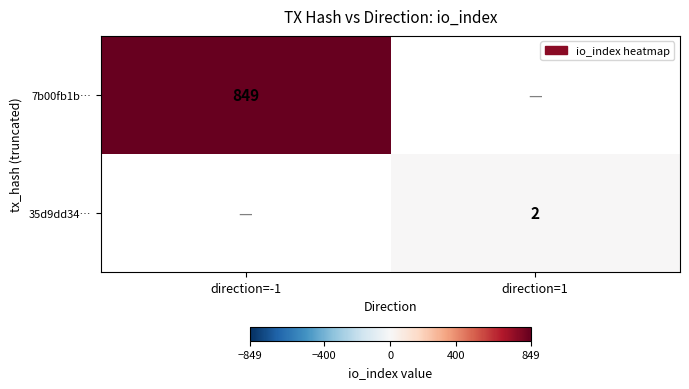

Is the value of 7b00fb1b… at direction=-1 greater than the value of 35d9dd34… at direction=1?

Yes